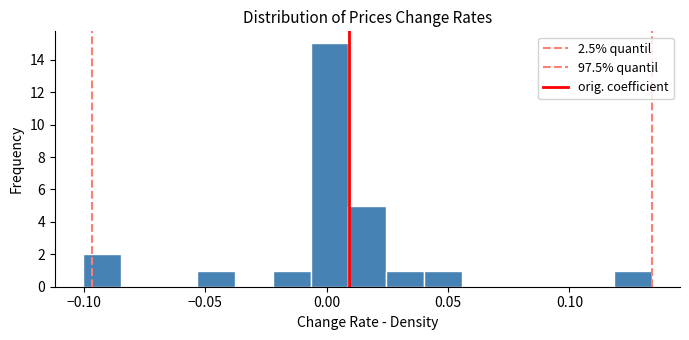

Around what value on the x-axis is the tallest bar? Give the approximate position of its centre, as read against the axis.

0.000